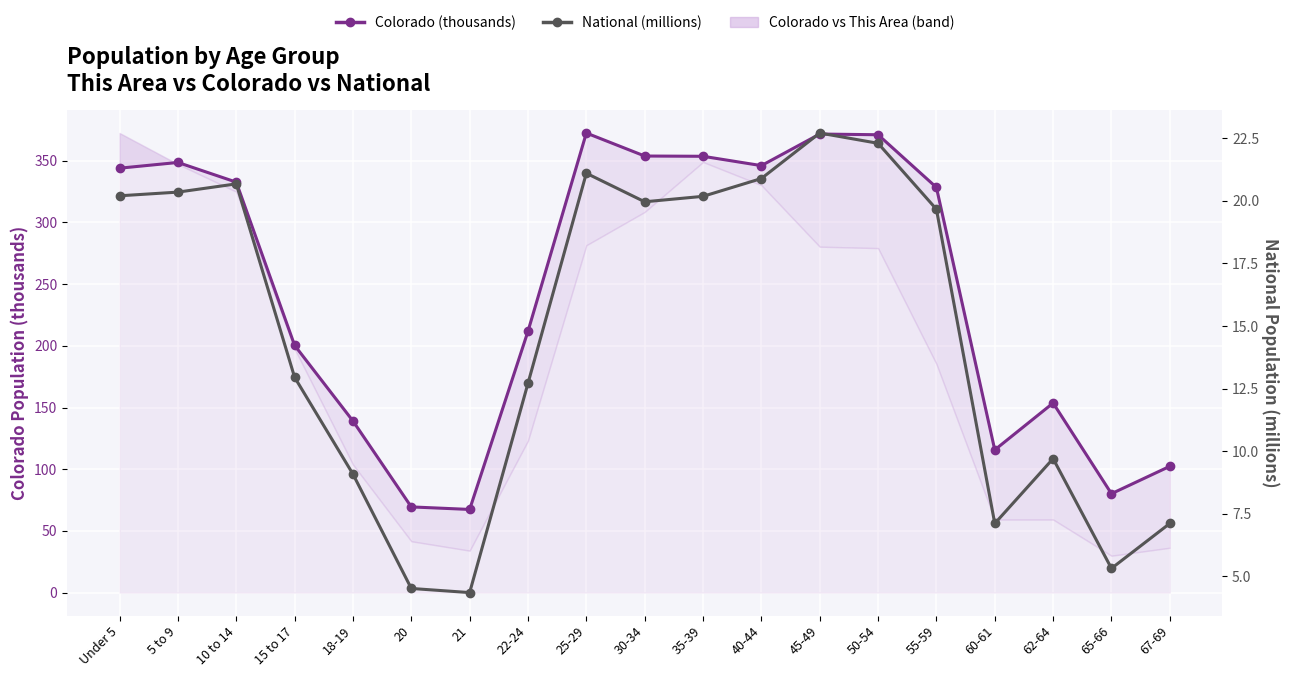

What is the difference between the National (millions) values at 40-44 and 55-59?

1.2